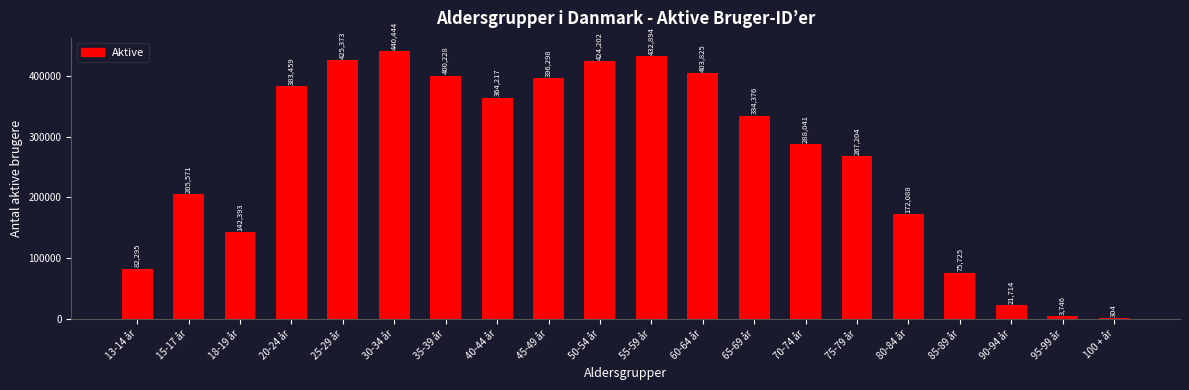

Reading left to right, list all the values displayed in this chart.

13-14 år=82295	15-17 år=205571	18-19 år=142393	20-24 år=383459	25-29 år=425373	30-34 år=440444	35-39 år=400228	40-44 år=364217	45-49 år=396298	50-54 år=424202	55-59 år=432894	60-64 år=403825	65-69 år=334376	70-74 år=288041	75-79 år=267204	80-84 år=172088	85-89 år=75725	90-94 år=21714	95-99 år=3746	100 + år=304